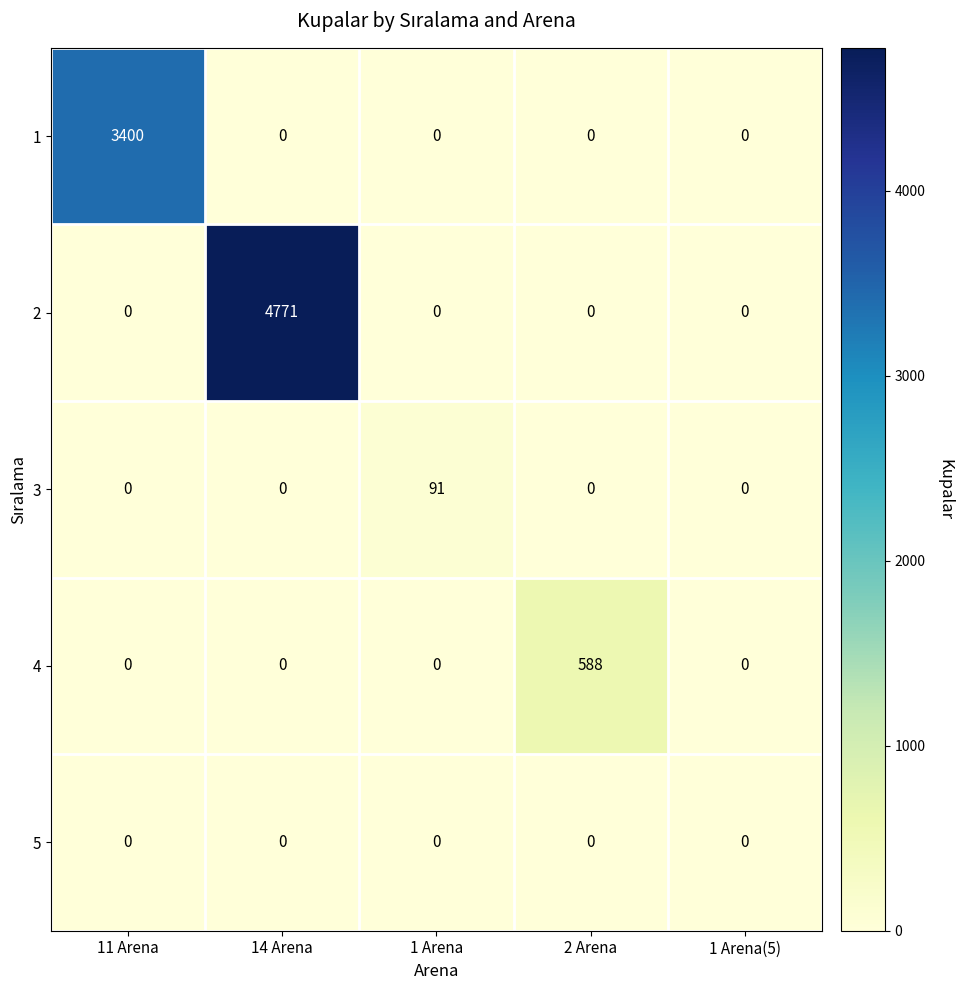

Which series has the largest range (max minus min)?

2